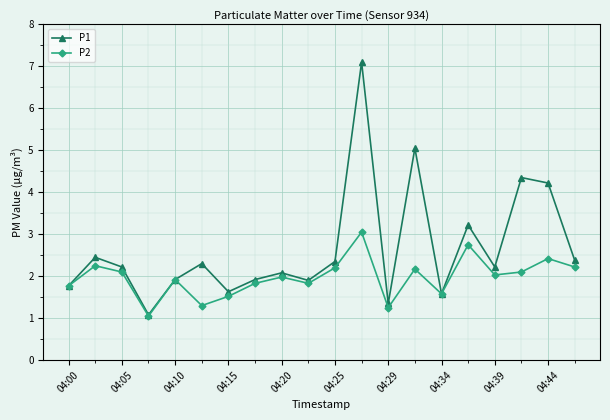

What is the minimum value for P2?

1.1